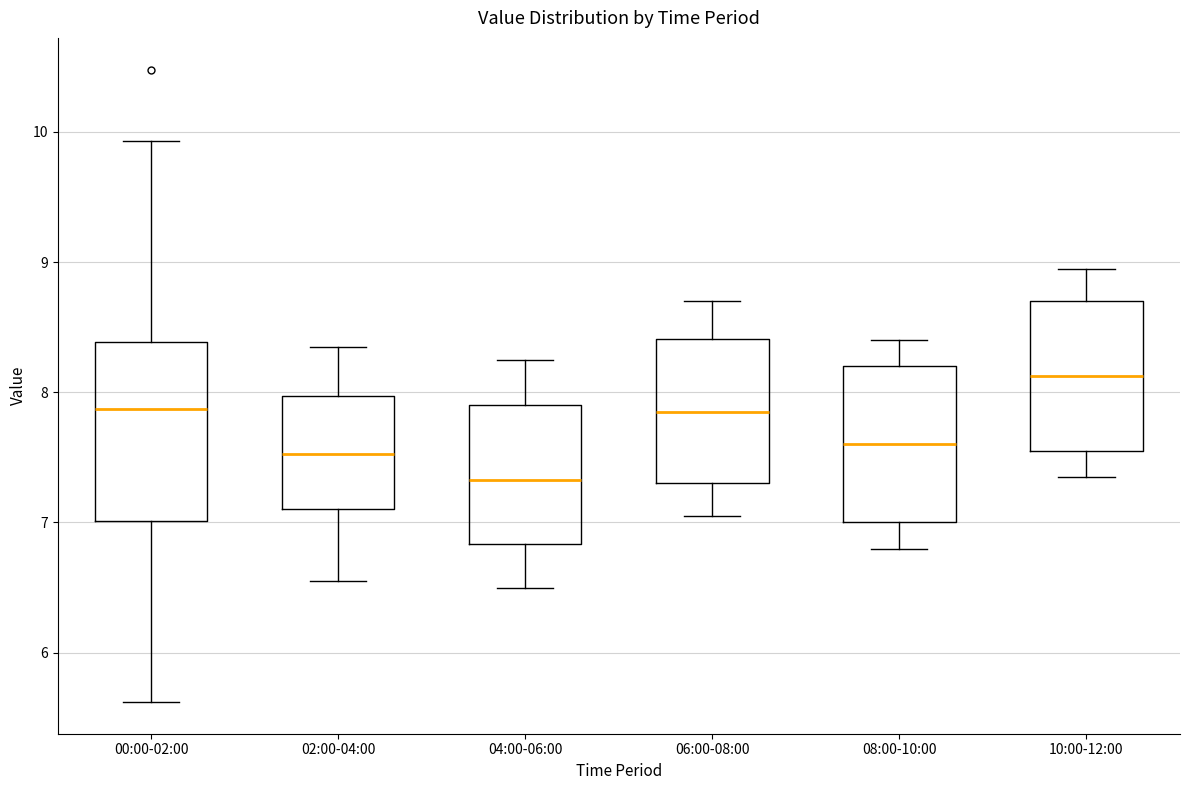

Reading left to right, transcribe this box plot: for each box, give where its median line is, the range the box spans, and where its two whiskers end, as read against the y-axis. The values are not printed on the chart, so give them approximately, as read against the axis.

00:00-02:00: median 7.9, box 7.0 to 8.4, whiskers 5.6 to 9.9
02:00-04:00: median 7.5, box 7.1 to 8.0, whiskers 6.6 to 8.4
04:00-06:00: median 7.3, box 6.8 to 7.9, whiskers 6.5 to 8.3
06:00-08:00: median 7.9, box 7.3 to 8.4, whiskers 7.1 to 8.7
08:00-10:00: median 7.6, box 7.0 to 8.2, whiskers 6.8 to 8.4
10:00-12:00: median 8.1, box 7.6 to 8.7, whiskers 7.4 to 9.0